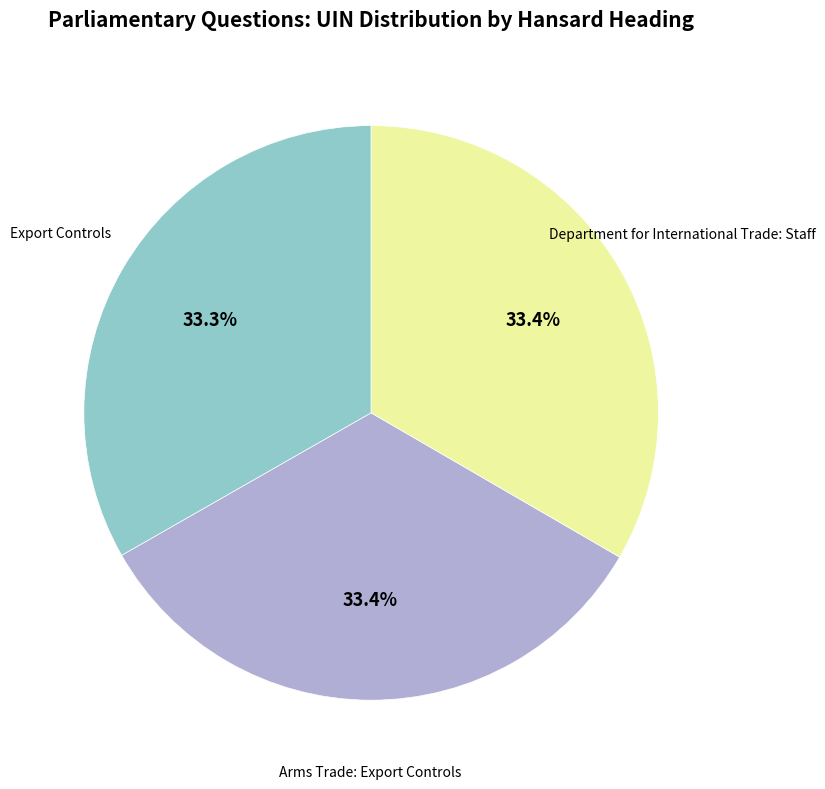

Is there a majority slice in this chart?

No